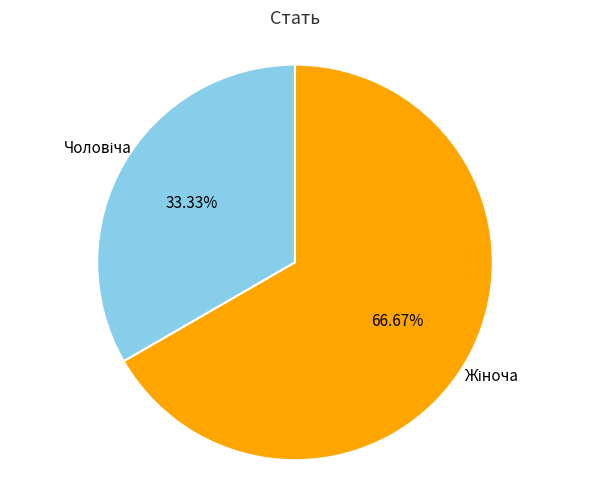

Does any single category account for the majority?

Yes